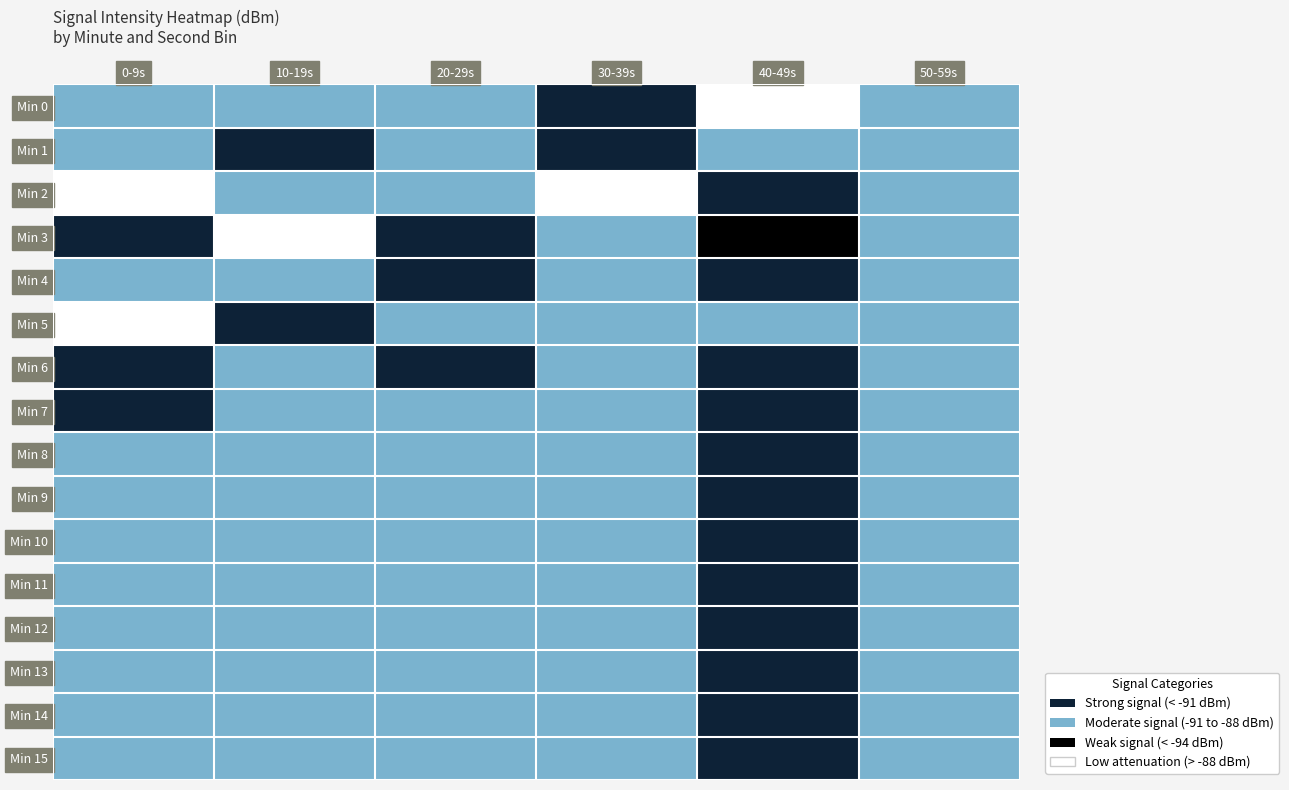

Reading left to right, list all the values displayed in this chart.

Min 0: 0-9s=-90.8	10-19s=-90.1	20-29s=-90.8	30-39s=-91.5	40-49s=-87.6	50-59s=-89.3
Min 1: 0-9s=-88.5	10-19s=-92.2	20-29s=-90.8	30-39s=-91.4	40-49s=-89.9	50-59s=-88.6
Min 2: 0-9s=-87.4	10-19s=-90.1	20-29s=-89.3	30-39s=-87.1	40-49s=-91.0	50-59s=-88.9
Min 3: 0-9s=-93.6	10-19s=-87.6	20-29s=-91.1	30-39s=-90.1	40-49s=-95.4	50-59s=-90.1
Min 4: 0-9s=-90.7	10-19s=-90.1	20-29s=-91.1	30-39s=-89.8	40-49s=-92.4	50-59s=-90.0
Min 5: 0-9s=-86.7	10-19s=-91.6	20-29s=-90.9	30-39s=-88.4	40-49s=-90.2	50-59s=-89.7
Min 6: 0-9s=-92.2	10-19s=-90.1	20-29s=-91.3	30-39s=-89.2	40-49s=-92.1	50-59s=-89.2
Min 7: 0-9s=-92.1	10-19s=-89.0	20-29s=-90.8	30-39s=-89.6	40-49s=-91.2	50-59s=-89.4
Min 8: 0-9s=-90.3	10-19s=-90.1	20-29s=-90.8	30-39s=-89.6	40-49s=-91.2	50-59s=-89.4
Min 9: 0-9s=-90.3	10-19s=-90.1	20-29s=-90.8	30-39s=-89.6	40-49s=-91.2	50-59s=-89.4
Min 10: 0-9s=-90.3	10-19s=-90.1	20-29s=-90.8	30-39s=-89.6	40-49s=-91.2	50-59s=-89.4
Min 11: 0-9s=-90.3	10-19s=-90.1	20-29s=-90.8	30-39s=-89.6	40-49s=-91.2	50-59s=-89.4
Min 12: 0-9s=-90.3	10-19s=-90.1	20-29s=-90.8	30-39s=-89.6	40-49s=-91.2	50-59s=-89.4
Min 13: 0-9s=-90.3	10-19s=-90.1	20-29s=-90.8	30-39s=-89.6	40-49s=-91.2	50-59s=-89.4
Min 14: 0-9s=-90.3	10-19s=-90.1	20-29s=-90.8	30-39s=-89.6	40-49s=-91.2	50-59s=-89.4
Min 15: 0-9s=-90.3	10-19s=-90.1	20-29s=-90.8	30-39s=-89.6	40-49s=-91.2	50-59s=-89.4